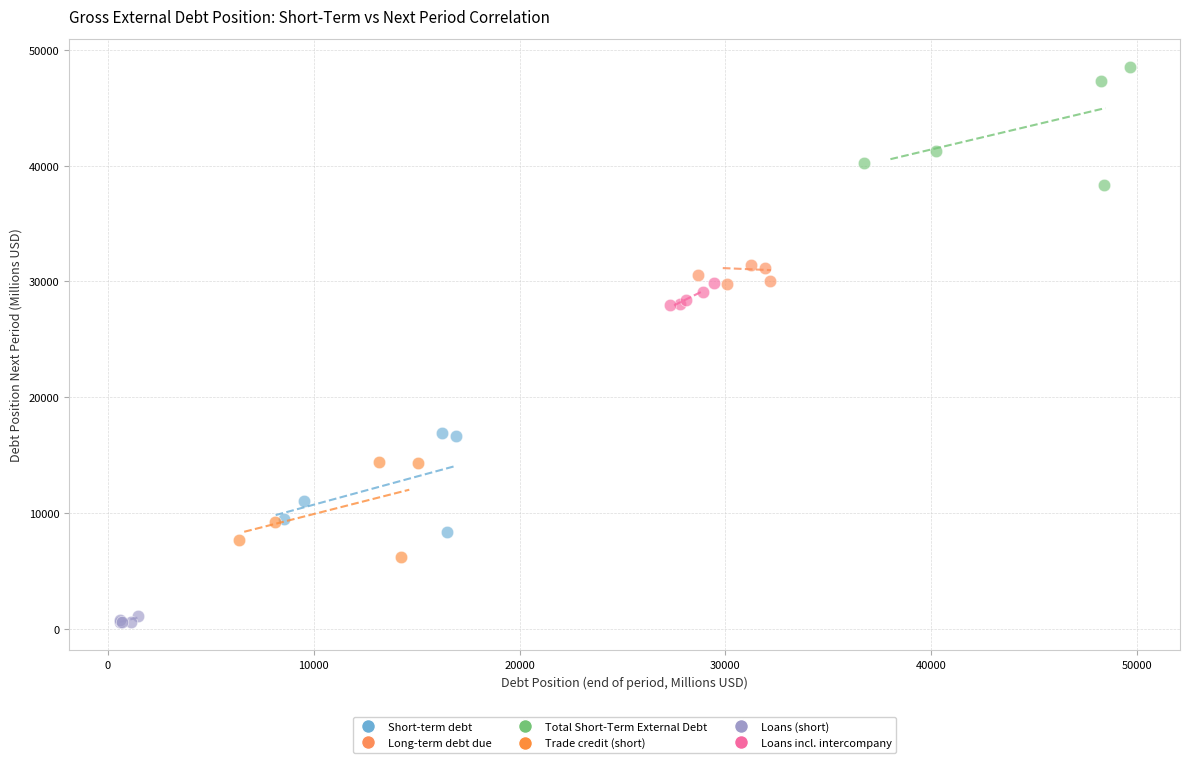

Which series contains the highest Y value?

Total Short-Term External Debt